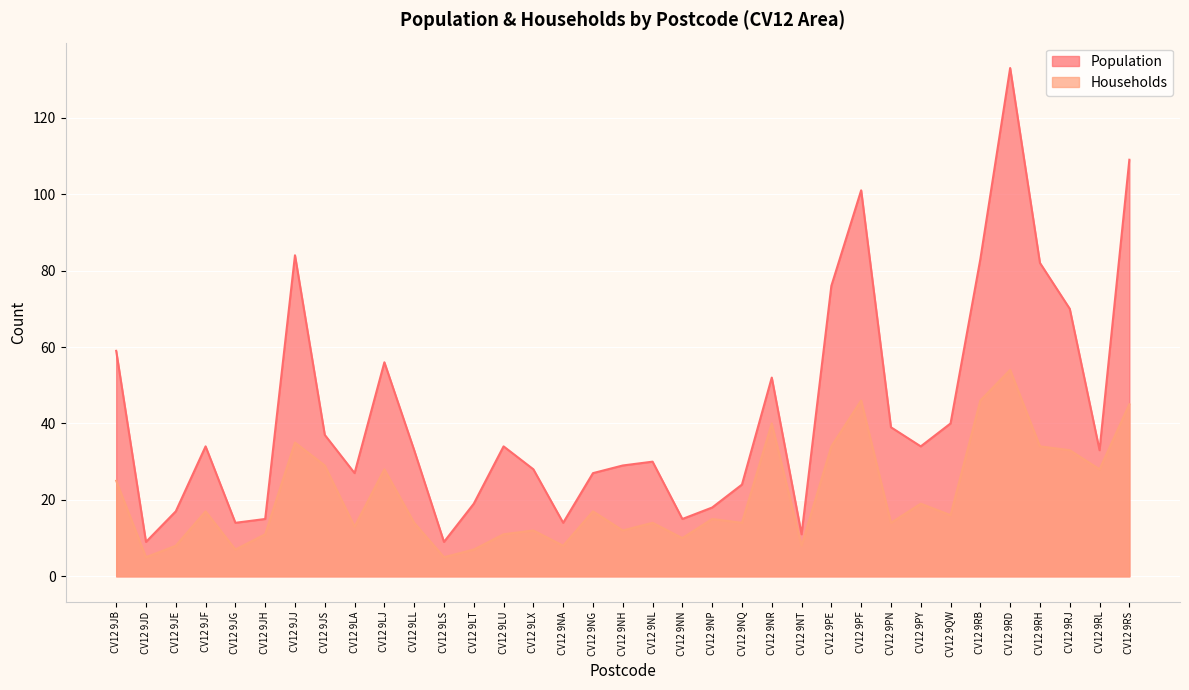

Reading right to left, transcribe all the data shown in this chart.

Population: CV12 9RS=109	CV12 9RL=33	CV12 9RJ=70	CV12 9RH=82	CV12 9RD=133	CV12 9RB=83	CV12 9QW=40	CV12 9PY=34	CV12 9PN=39	CV12 9PF=101	CV12 9PE=76	CV12 9NT=11	CV12 9NR=52	CV12 9NQ=24	CV12 9NP=18	CV12 9NN=15	CV12 9NL=30	CV12 9NH=29	CV12 9NG=27	CV12 9NA=14	CV12 9LX=28	CV12 9LU=34	CV12 9LT=19	CV12 9LS=9	CV12 9LL=33	CV12 9LJ=56	CV12 9LA=27	CV12 9JS=37	CV12 9JJ=84	CV12 9JH=15	CV12 9JG=14	CV12 9JF=34	CV12 9JE=17	CV12 9JD=9	CV12 9JB=59
Households: CV12 9RS=45	CV12 9RL=28	CV12 9RJ=33	CV12 9RH=34	CV12 9RD=54	CV12 9RB=46	CV12 9QW=16	CV12 9PY=19	CV12 9PN=14	CV12 9PF=46	CV12 9PE=34	CV12 9NT=8	CV12 9NR=40	CV12 9NQ=14	CV12 9NP=15	CV12 9NN=10	CV12 9NL=14	CV12 9NH=12	CV12 9NG=17	CV12 9NA=8	CV12 9LX=12	CV12 9LU=11	CV12 9LT=7	CV12 9LS=5	CV12 9LL=14	CV12 9LJ=28	CV12 9LA=13	CV12 9JS=29	CV12 9JJ=35	CV12 9JH=11	CV12 9JG=7	CV12 9JF=17	CV12 9JE=8	CV12 9JD=5	CV12 9JB=25